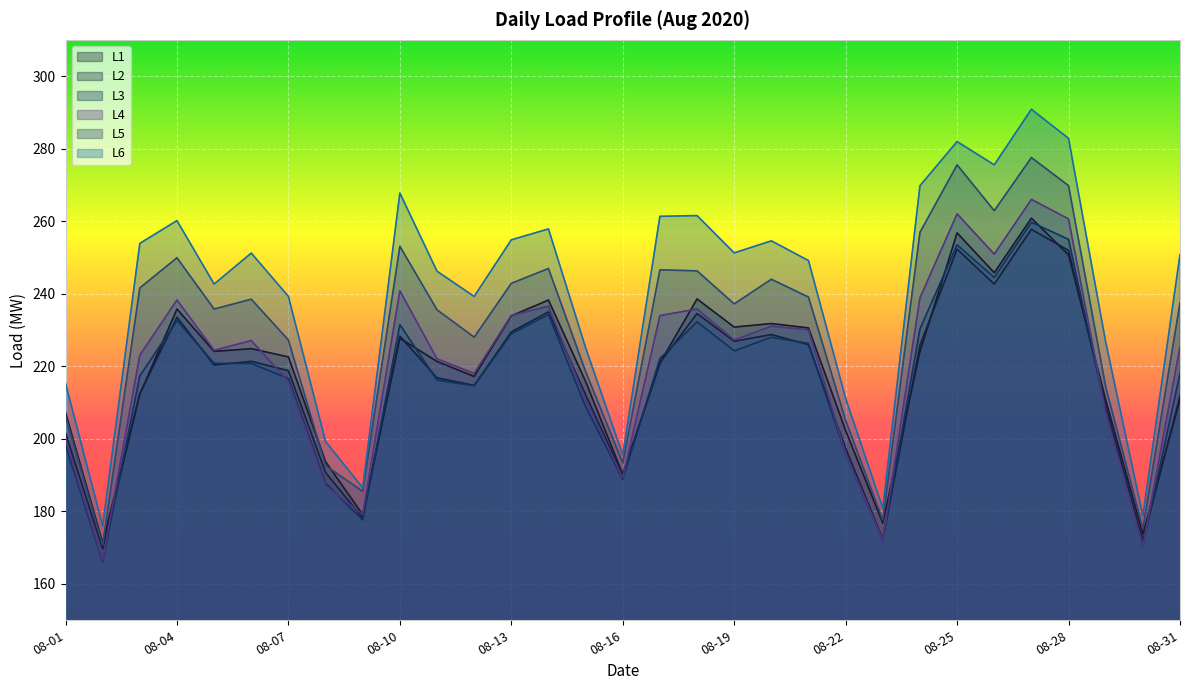

What is the difference between the maximum and second lowest values in the L6 series?

112.1